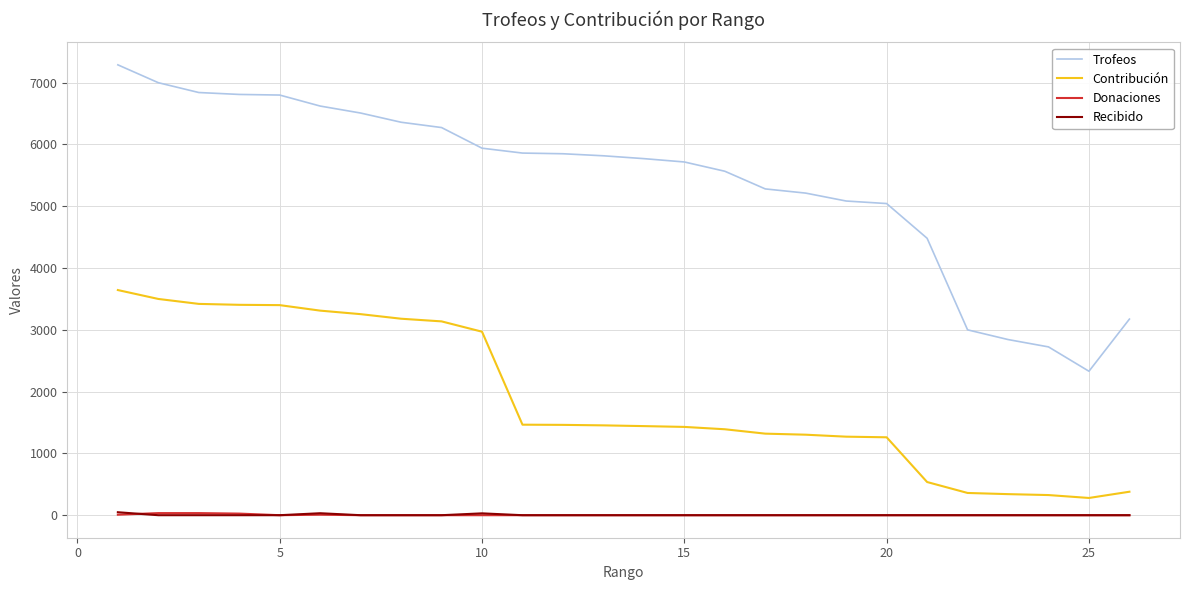

What is the difference between the maximum and second lowest values in the Donaciones series?

34